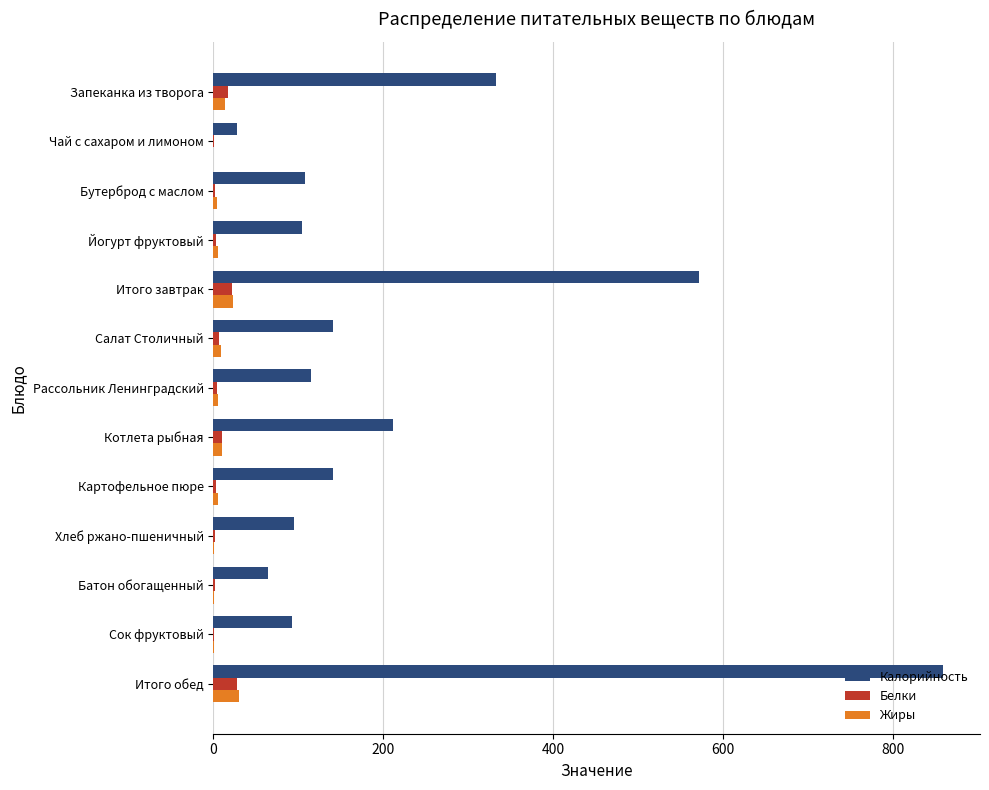

The Калорийность series shows 965.6 at Итого завтрак. True or false?

False